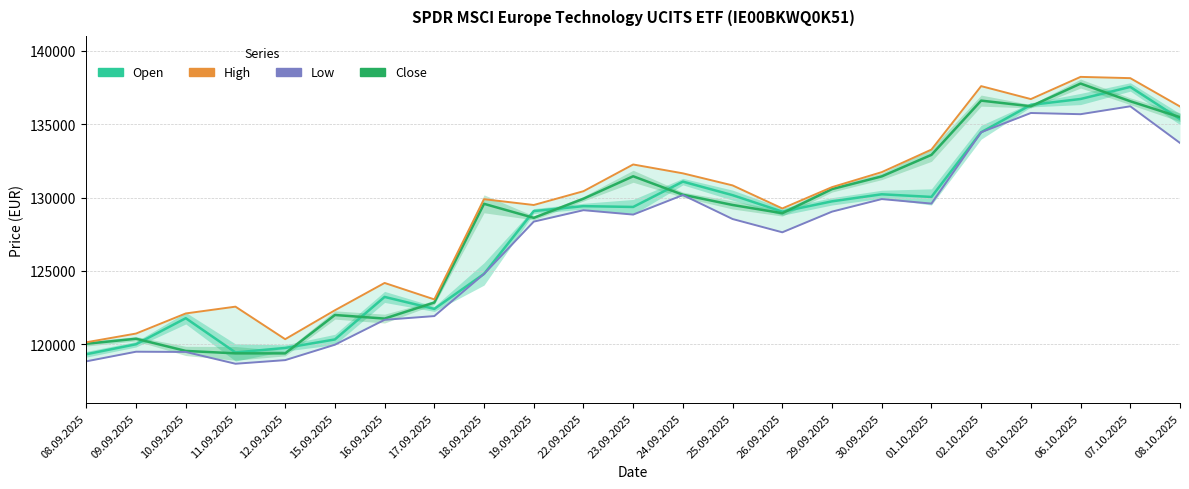

What is the difference between the second highest and second lowest values in the Close series?

17207